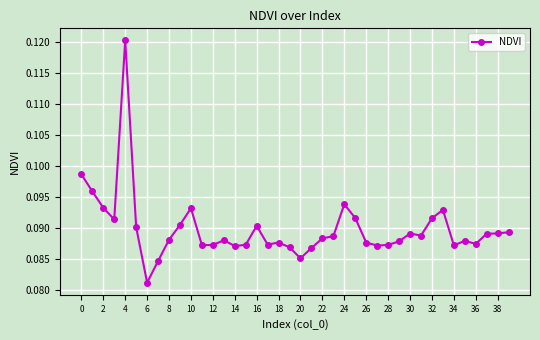

Count the values in the range 0 to 1.

40